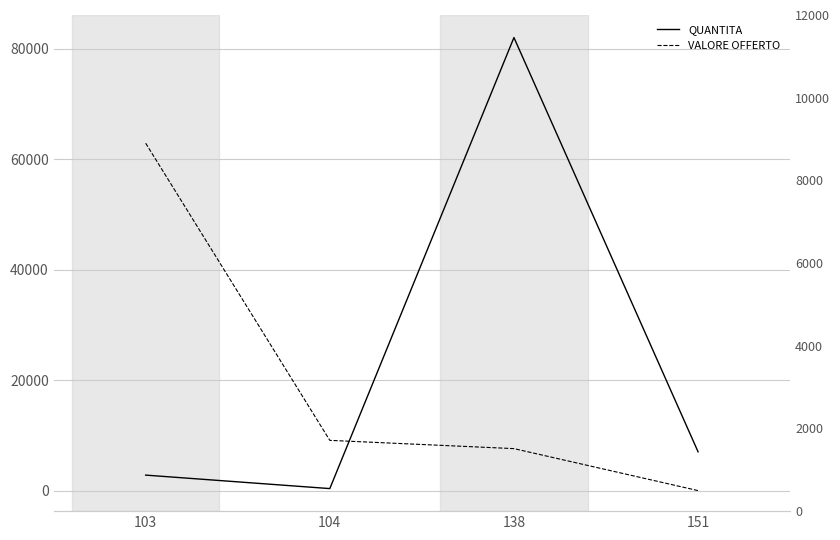

What is the difference between the QUANTITA values at 103 and 104?

2439.0